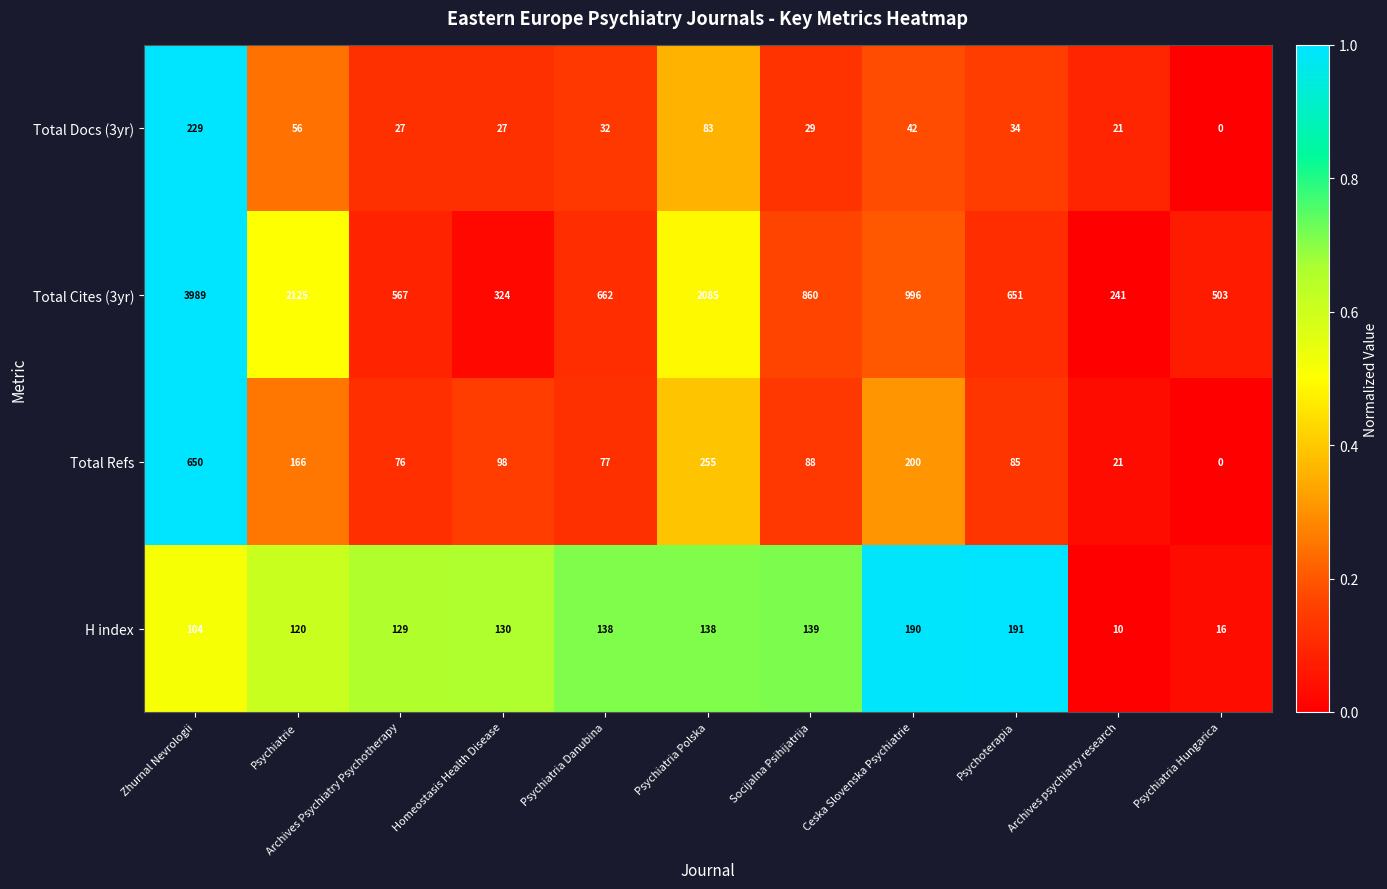

True or false: Total Cites (3yr) has a value of 662 at Psychiatria Danubina.

True